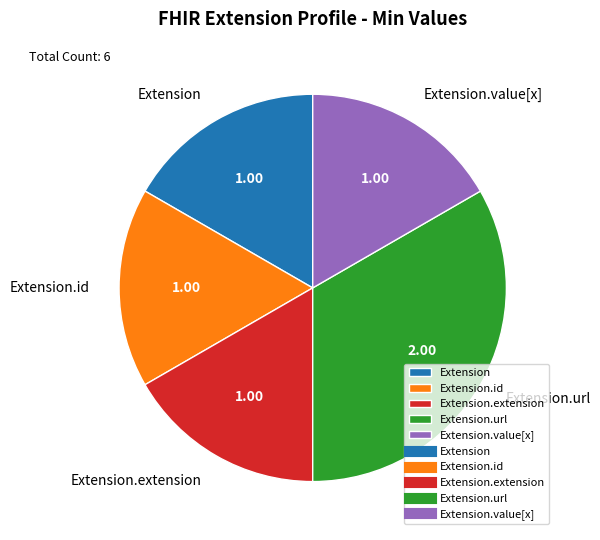

Is Extension.id the majority of the pie?

No